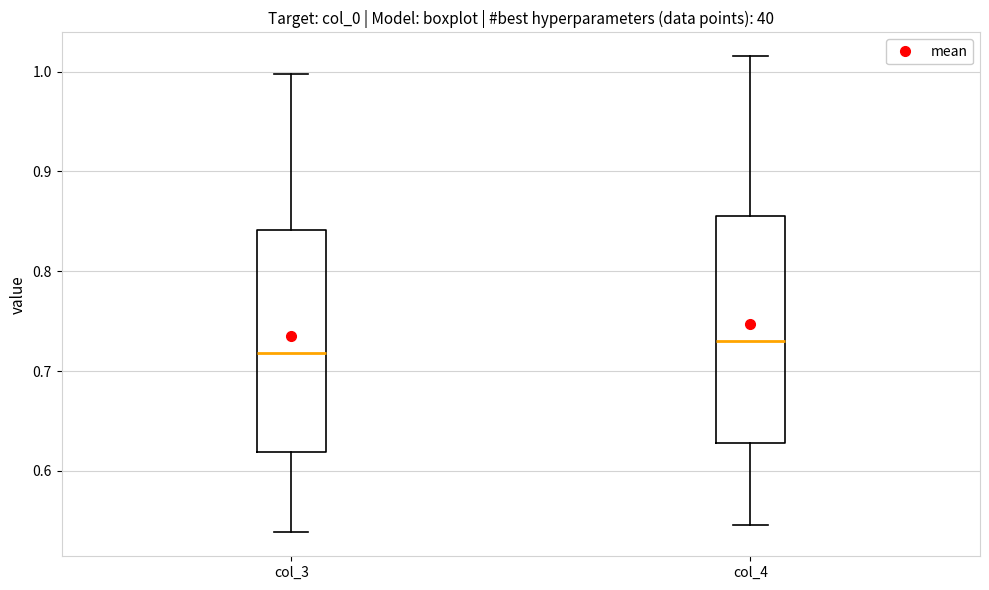

Which box has the highest median line?

col_4